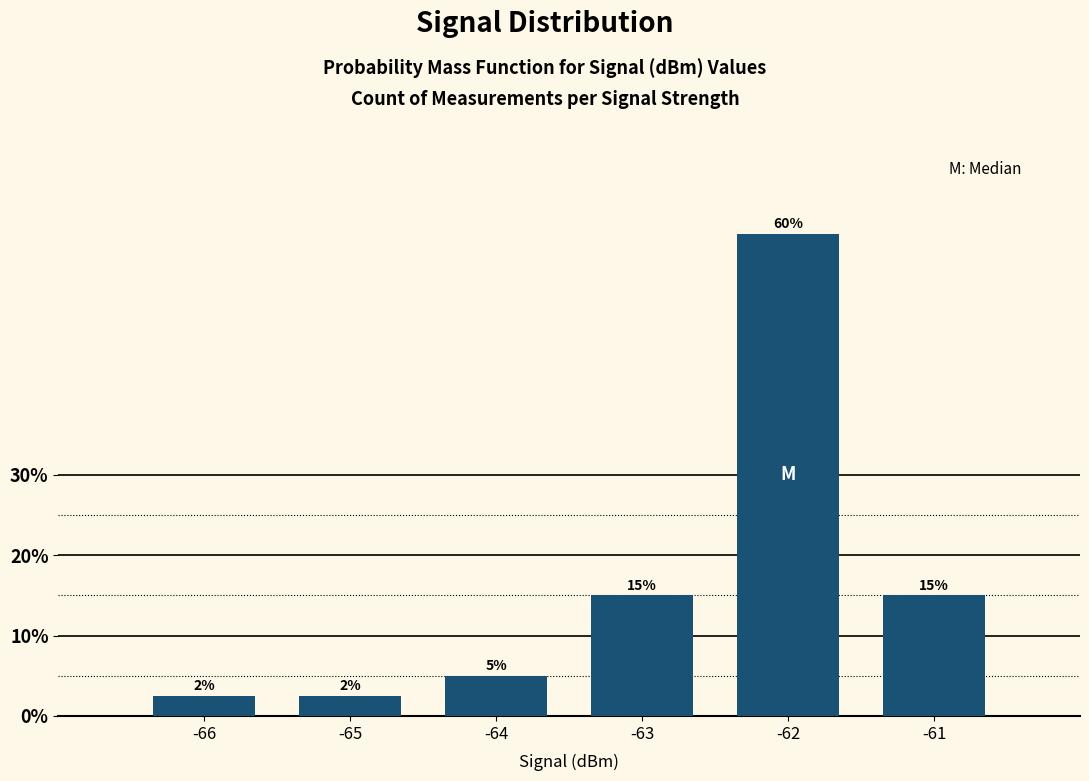

What is the ratio of the value at -64 to the value at -61?

0.3